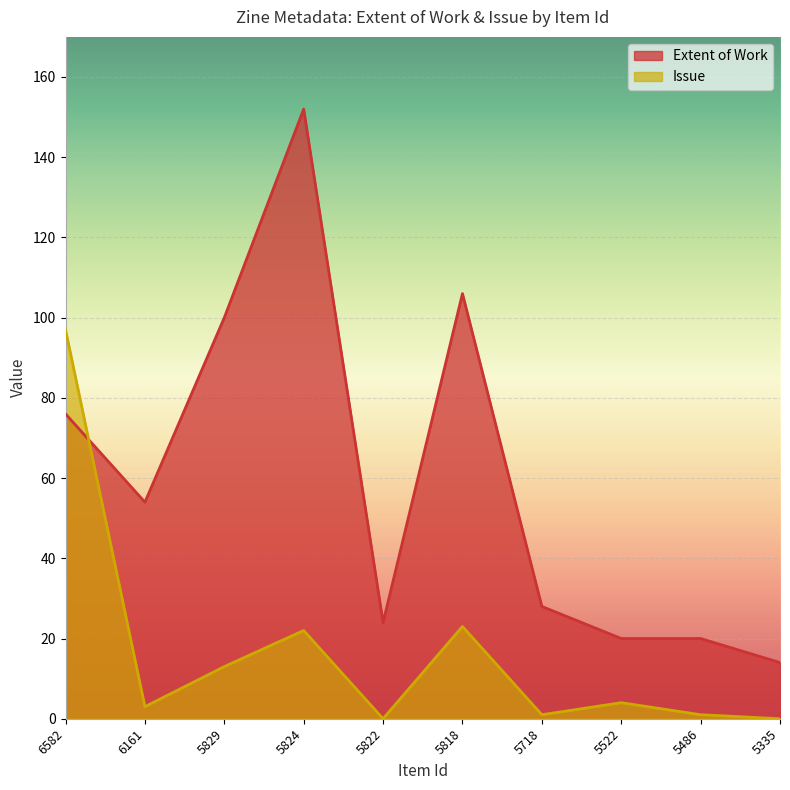

How many values in the Issue series exceed 4?

4